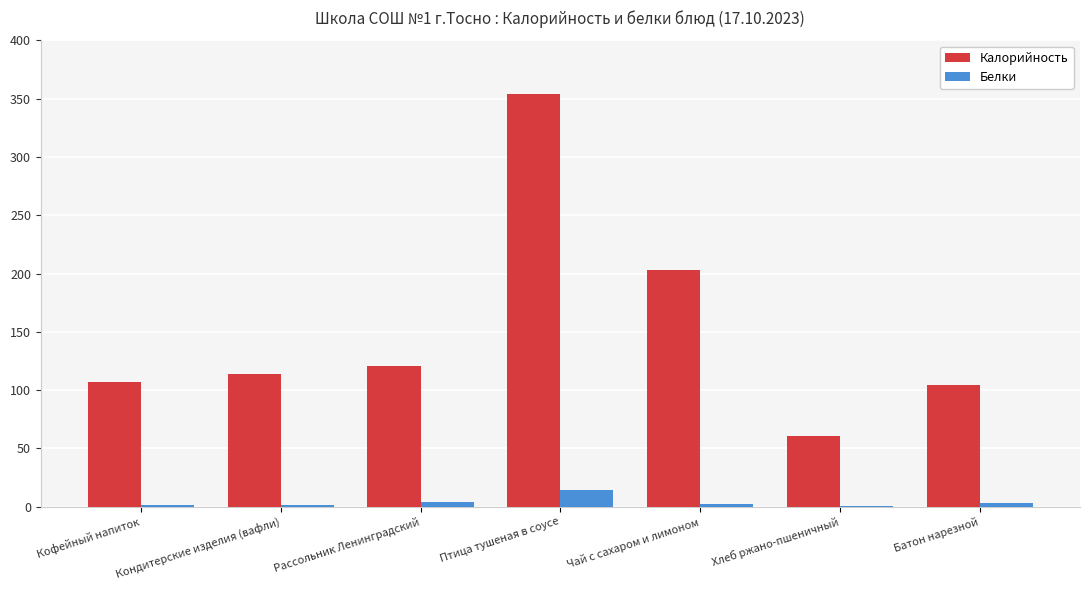

Is the value of Белки at Рассольник Ленинградский greater than the value of Калорийность at Хлеб ржано-пшеничный?

No